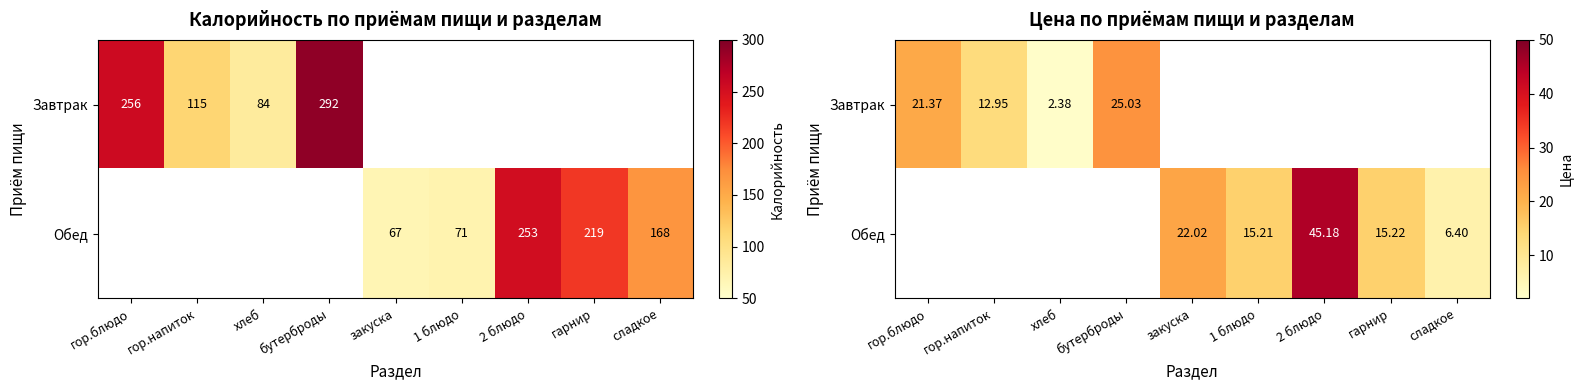

Which series changed the most between гор.блюдо and хлеб?

Завтрак